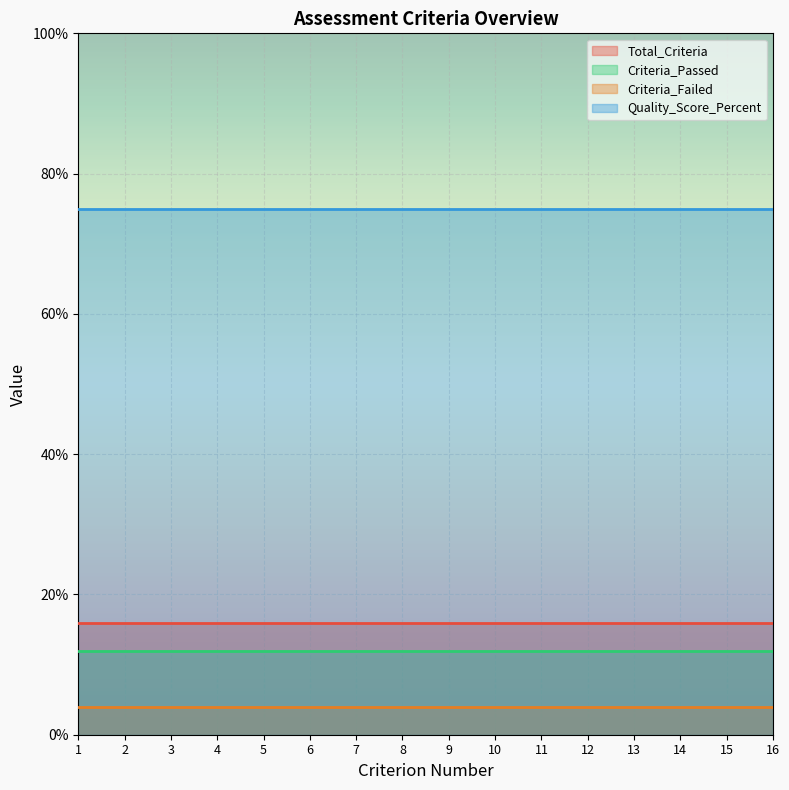

Which series has the largest total across all categories?

Quality_Score_Percent